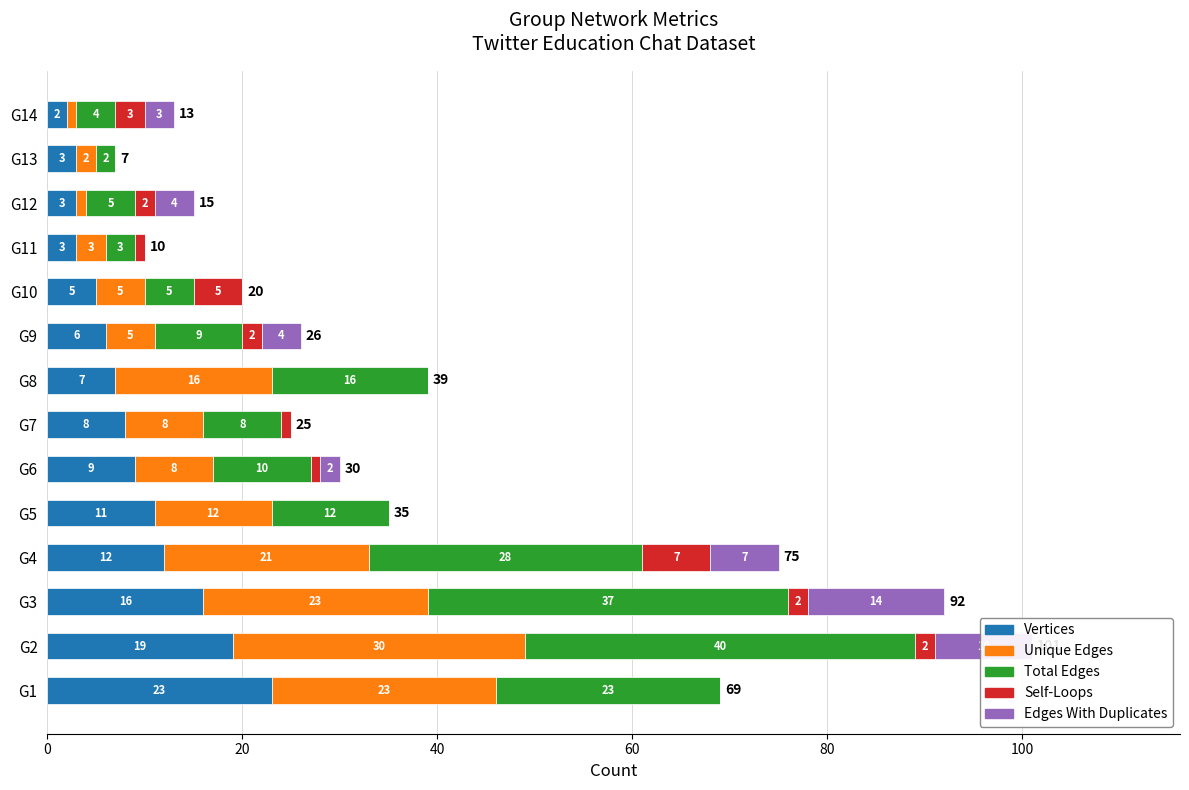

What are all the series names shown in the legend?

Vertices, Unique Edges, Total Edges, Self-Loops, Edges With Duplicates